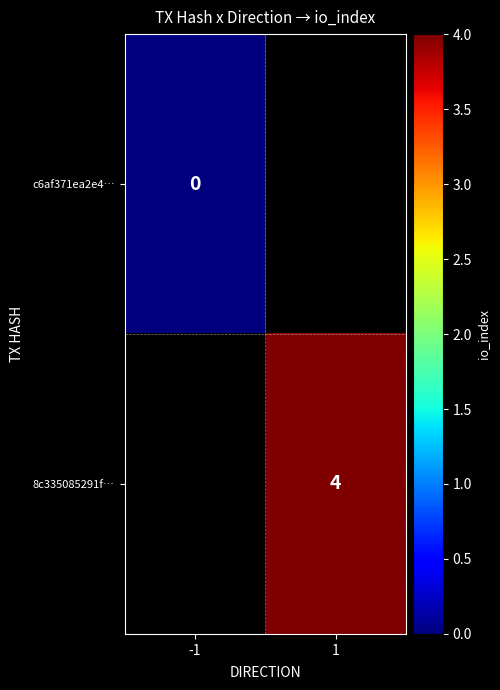

The 8c335085291f… series shows 6 at 1. True or false?

False